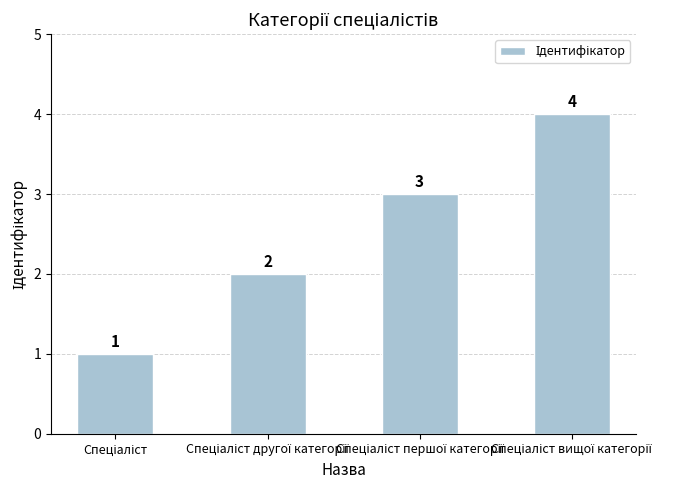

How many values are between 2 and 4?

3